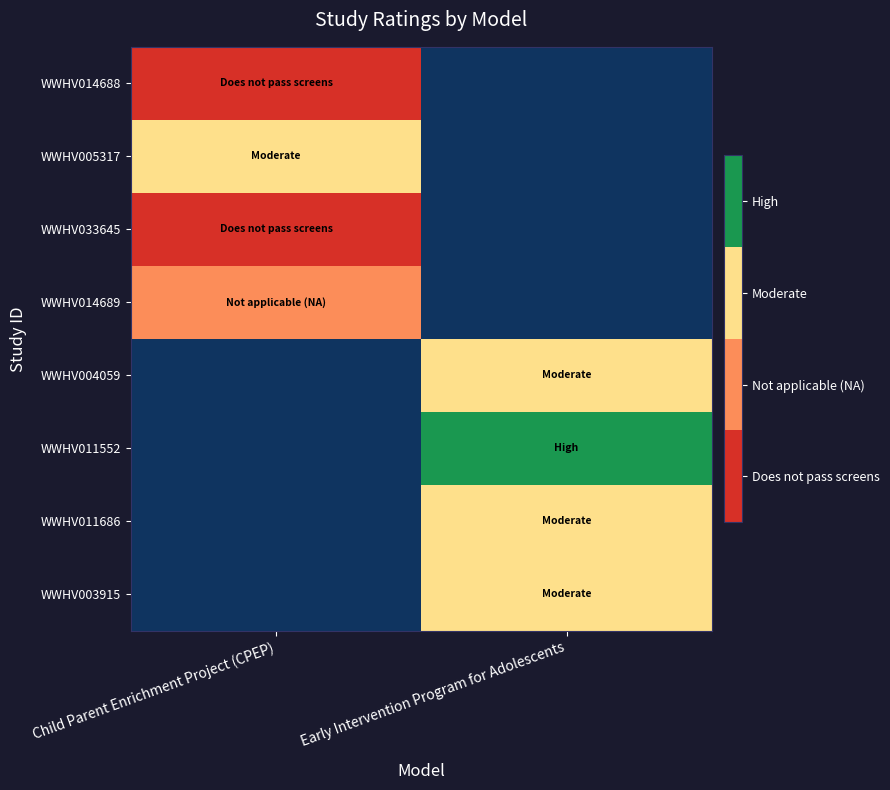

At how many categories does at least one series exceed 0?

2